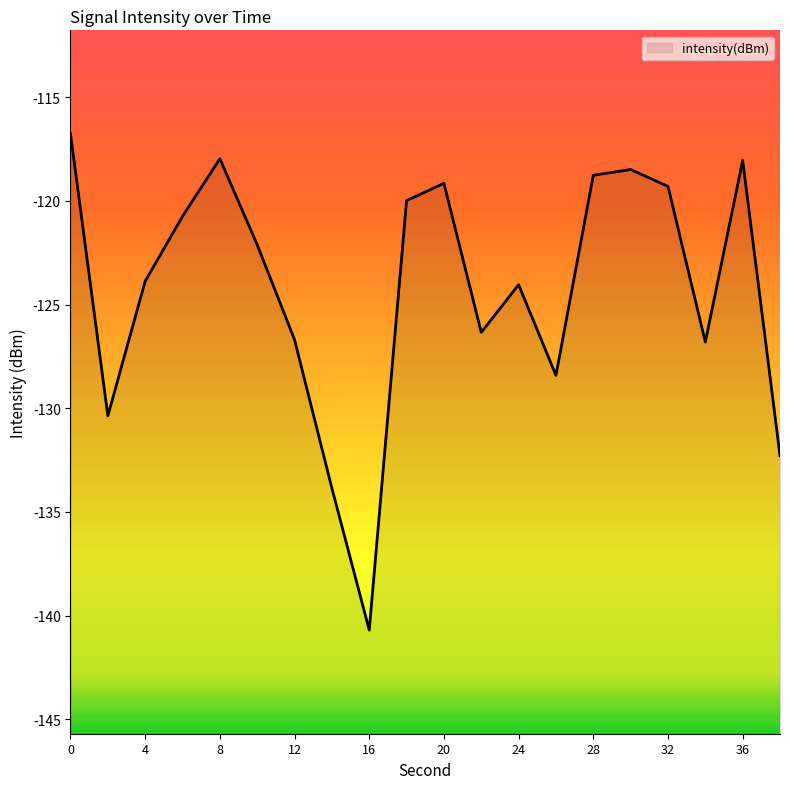

How many points are lower than both their immediate neighbors (excluding endpoints)?

5